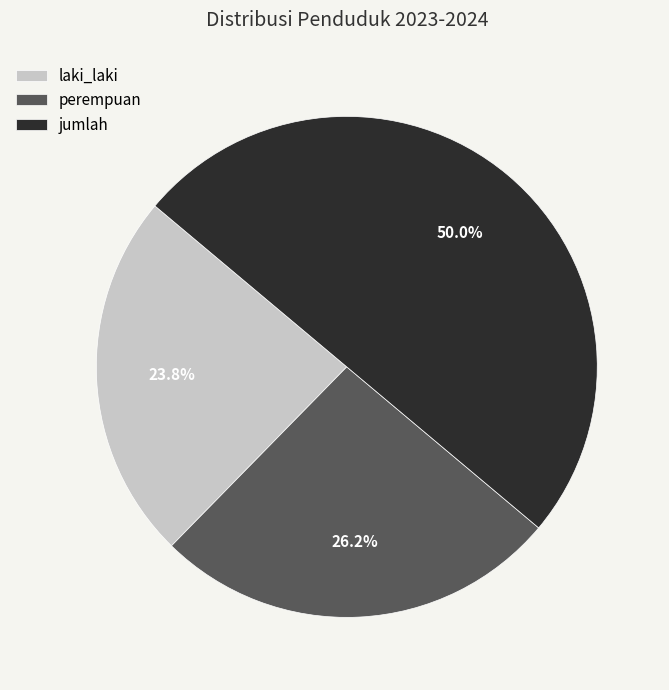

Rank the categories by value from lowest to highest.

laki_laki, perempuan, jumlah